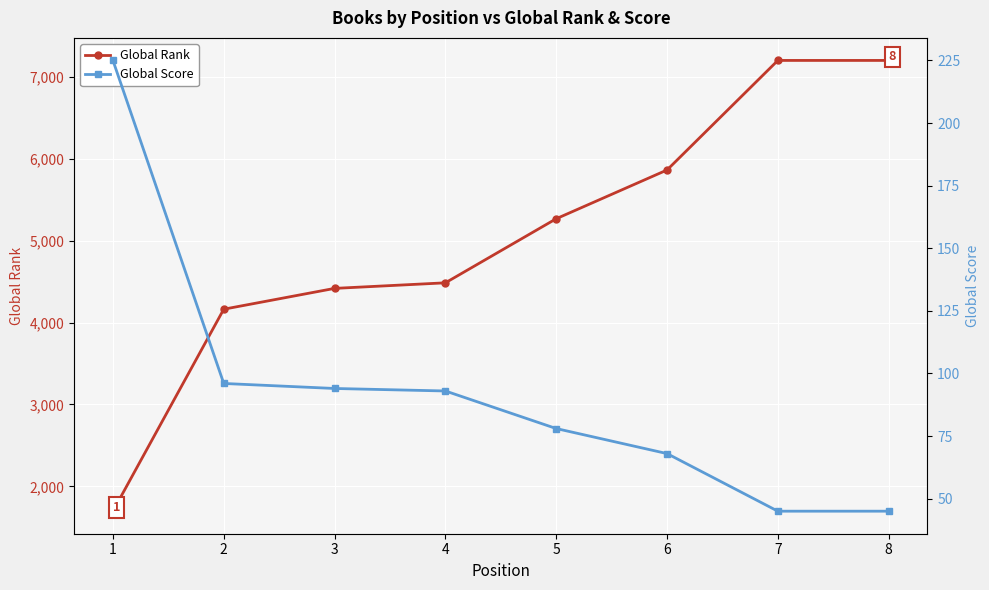

What is the smallest value displayed?

45